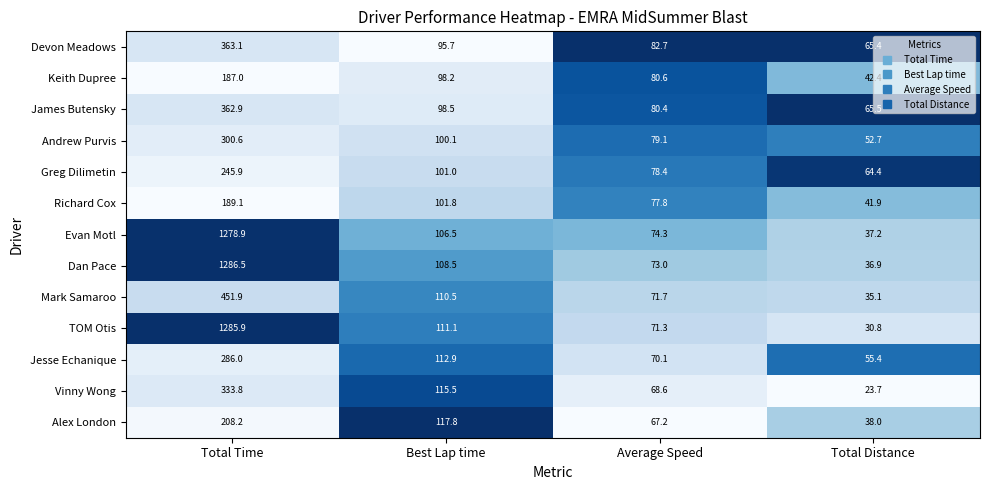

What is the total value across all series at Best Lap time?

1378.1